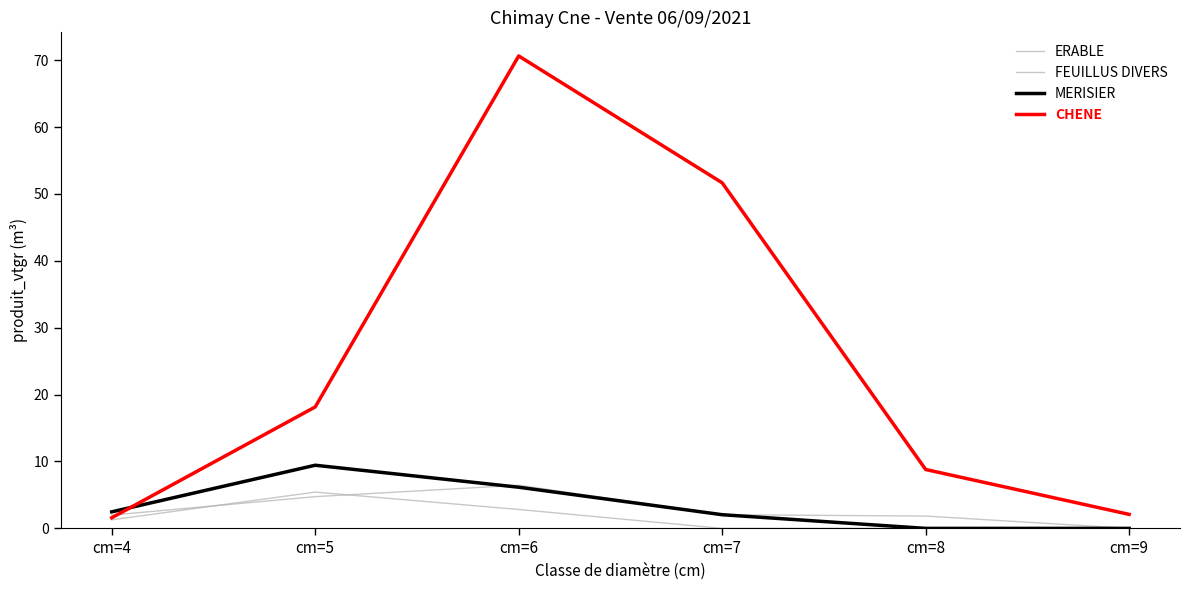

Reading left to right, what are all the values shown in this chart?

ERABLE: cm=4=2.0	cm=5=4.7	cm=6=6.5	cm=7=2.0	cm=8=1.8	cm=9=0.0
FEUILLUS DIVERS: cm=4=1.3	cm=5=5.4	cm=6=2.8	cm=7=0.0	cm=8=0.0	cm=9=0.0
MERISIER: cm=4=2.5	cm=5=9.4	cm=6=6.2	cm=7=2.0	cm=8=0.0	cm=9=0.0
CHENE: cm=4=1.6	cm=5=18.2	cm=6=70.6	cm=7=51.7	cm=8=8.8	cm=9=2.1